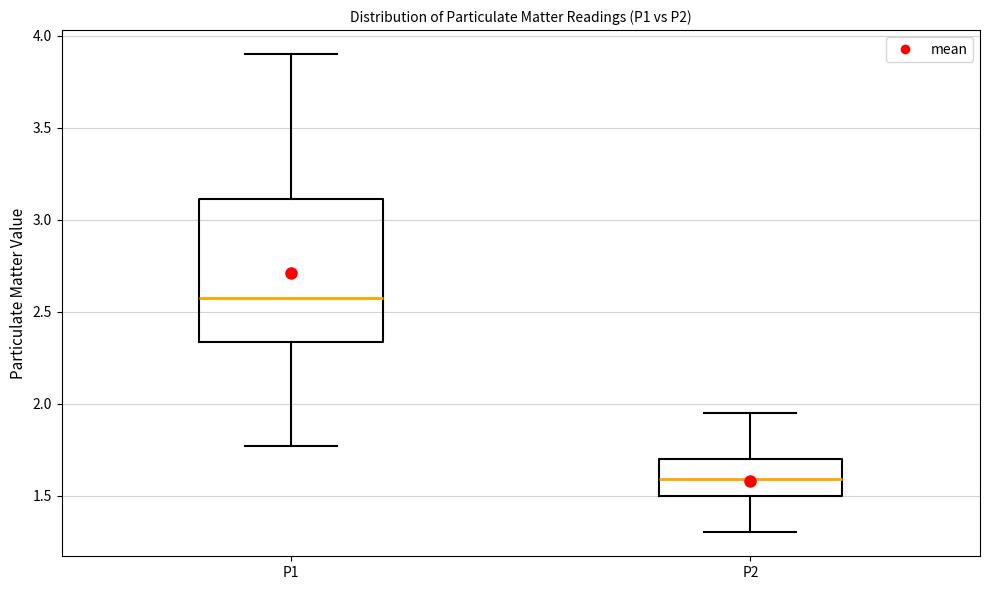

Comparing the boxes themselves (not the whiskers), which one is the tallest?

P1